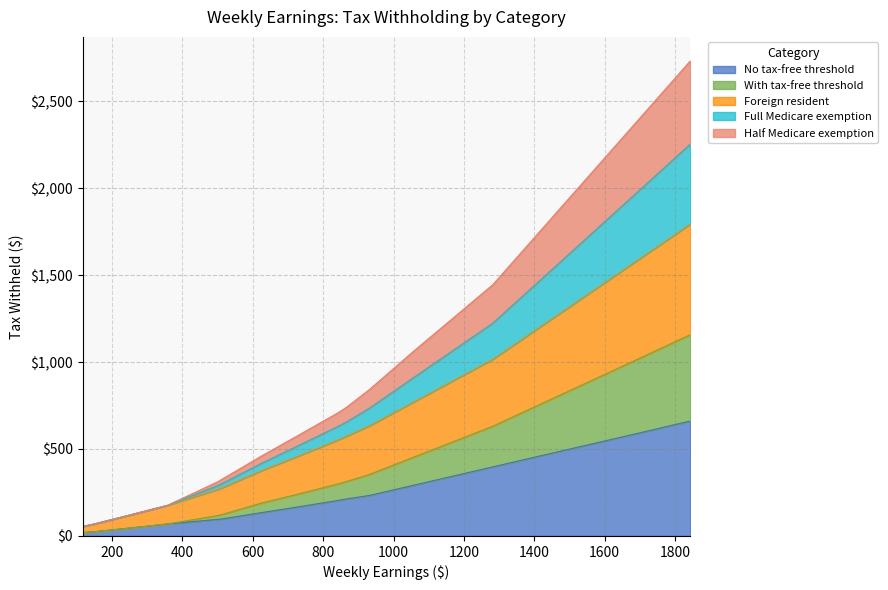

True or false: Half Medicare exemption and With tax-free threshold intersect in this chart.

False